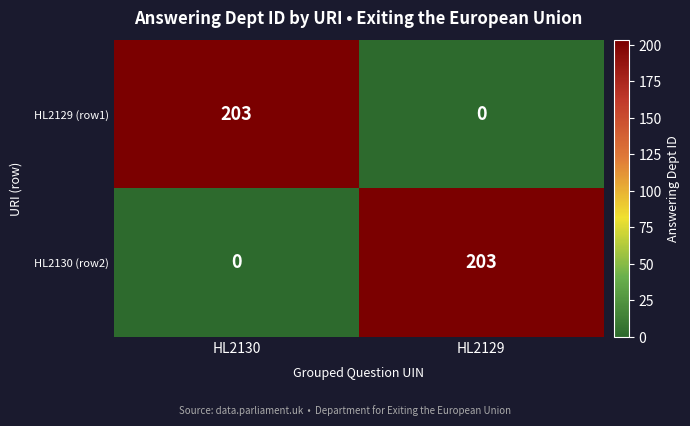

At how many categories does at least one series exceed 144?

2